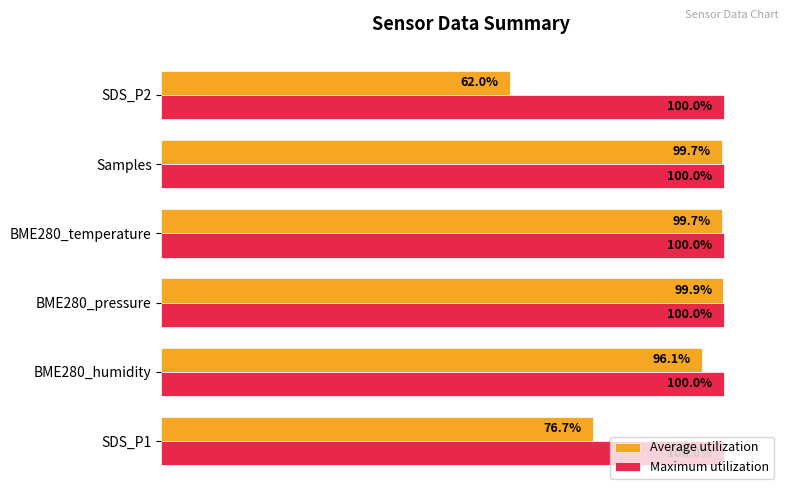

Which series has the largest total across all categories?

Maximum utilization